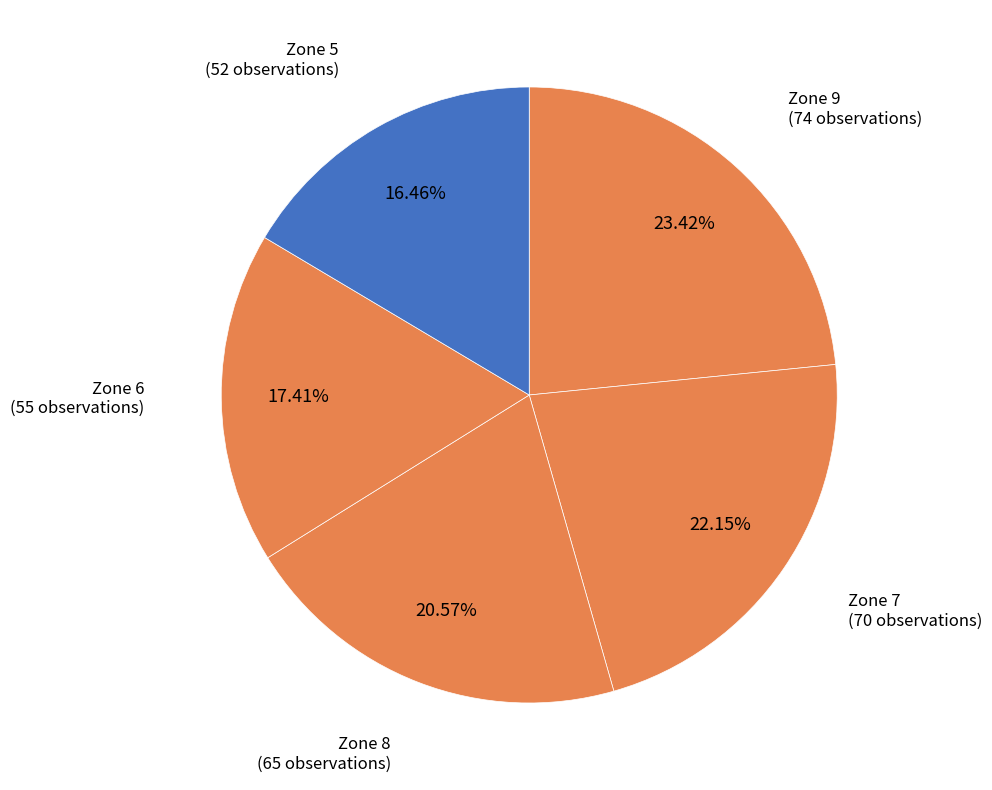

Between Zone 7 and Zone 6, which is larger?

Zone 7